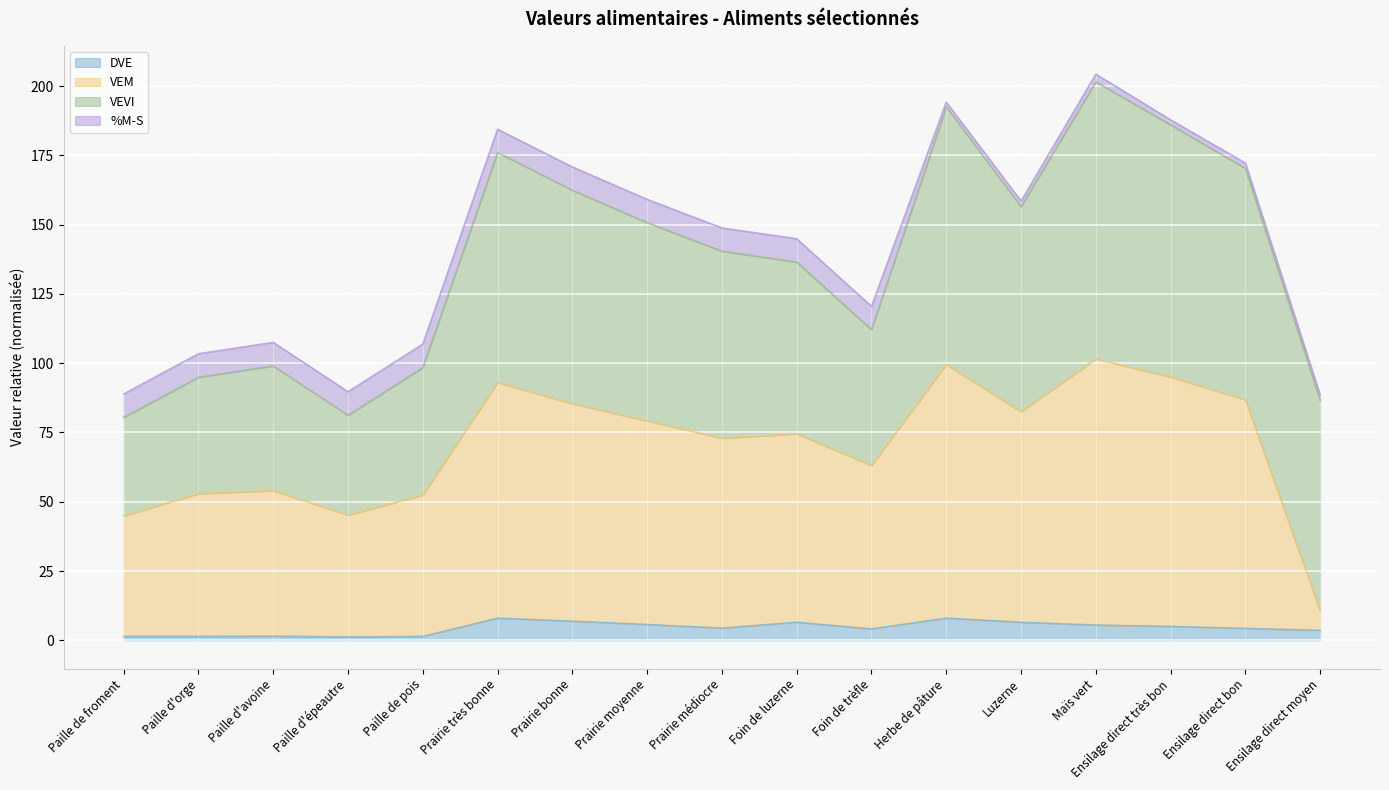

List the labels in order of DVE value, smallest first.

Paille d'épeautre, Paille de froment, Paille d'orge, Paille de pois, Paille d'avoine, Ensilage direct moyen, Foin de trèfle, Ensilage direct bon, Prairie médiocre, Ensilage direct très bon, Maïs vert, Prairie moyenne, Foin de luzerne, Luzerne, Prairie bonne, Prairie très bonne, Herbe de pâture